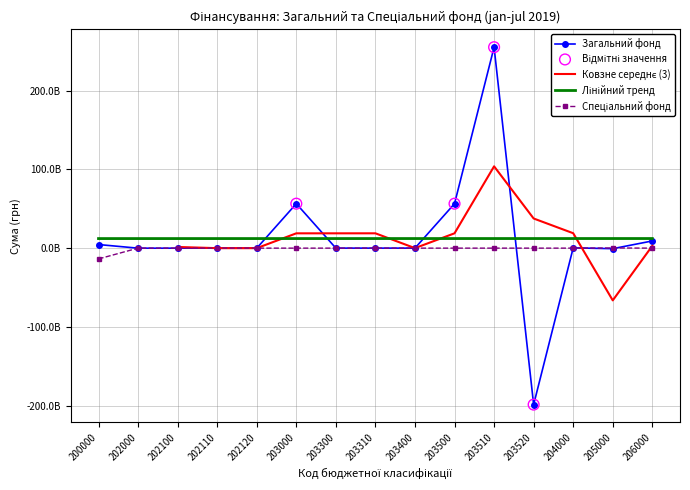

At how many categories does at least one series exceed 162803199016?

1